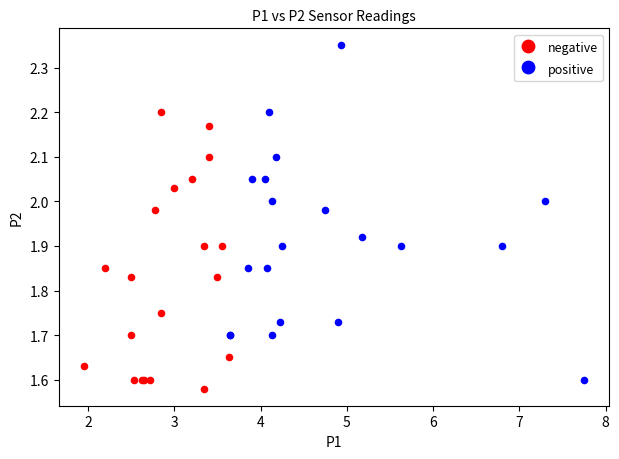

Which series contains the highest Y value?

positive